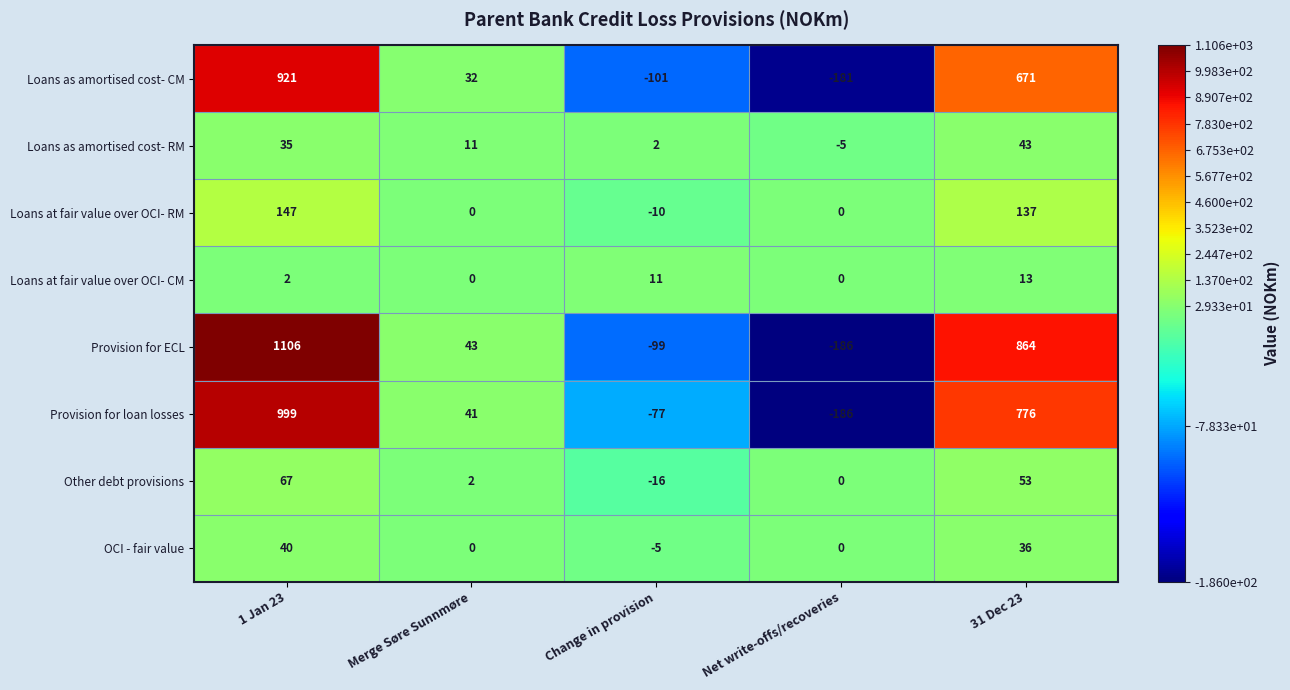

At which label is Loans at fair value over OCI- CM closest to 6?

1 Jan 23